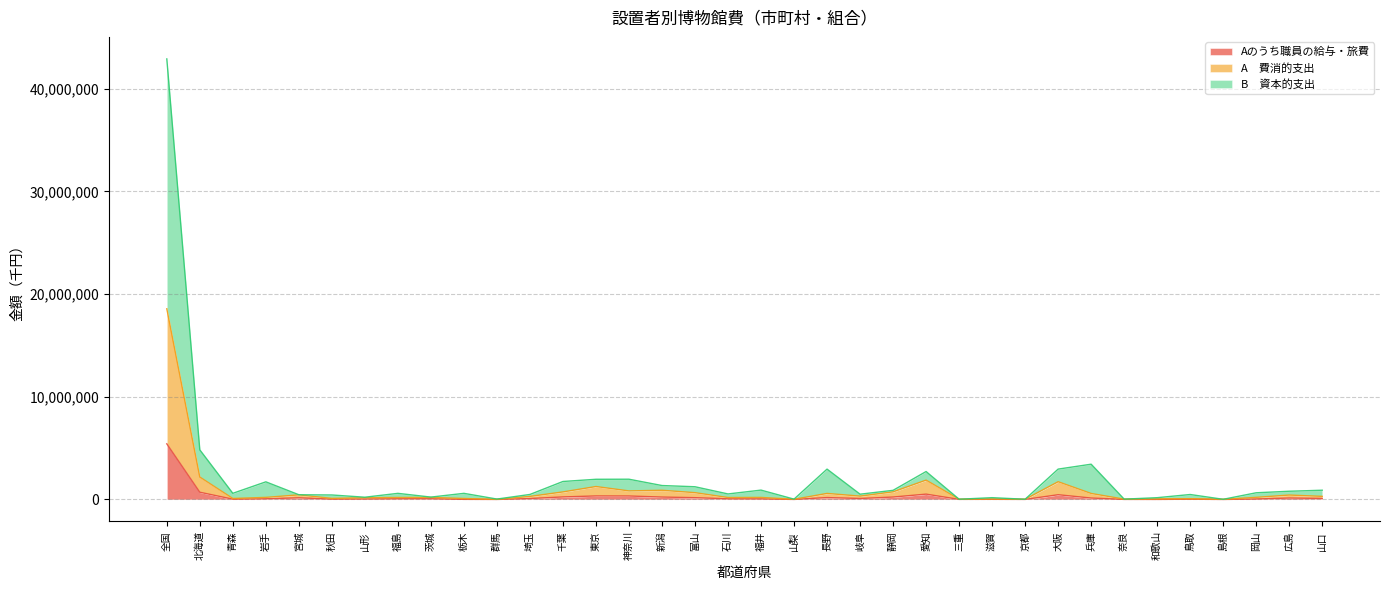

True or false: A　費消的支出 has a value of 56026 at 岡山.

False